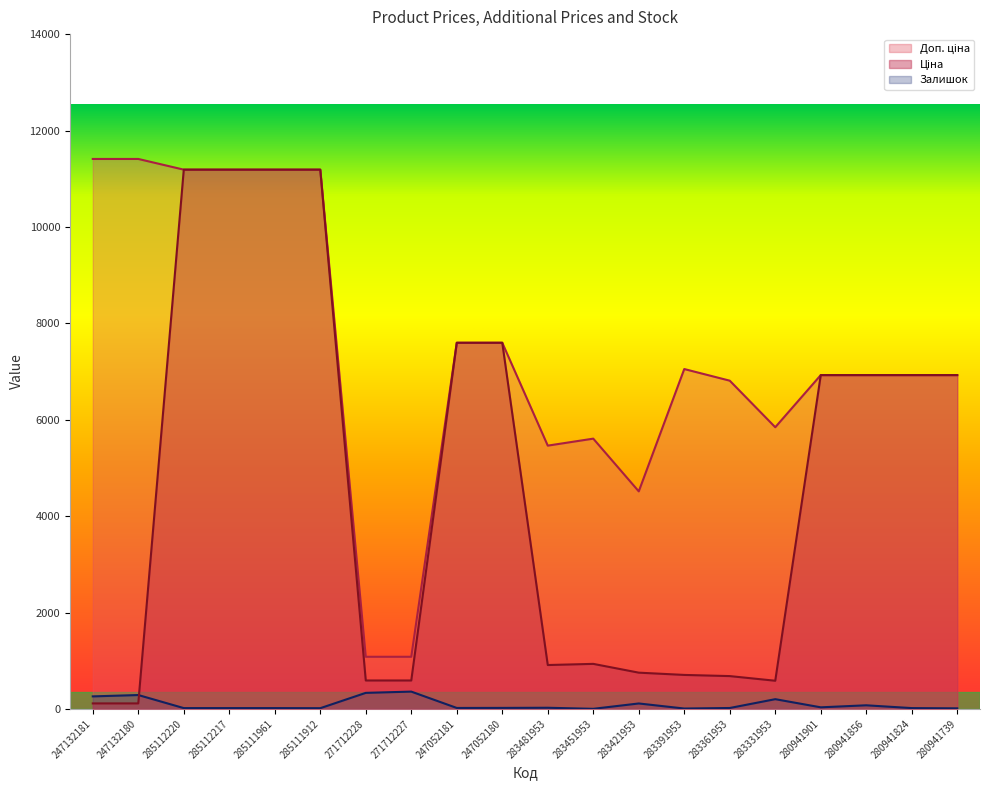

At how many categories does at least one series exceed 10244?

6